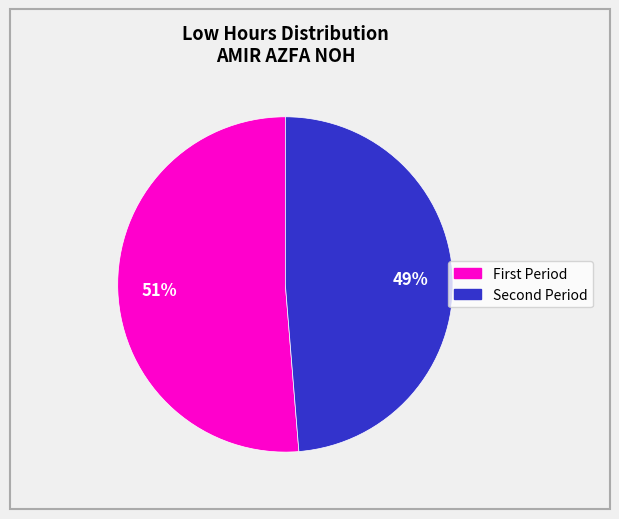

How many slices are in this pie chart?

2